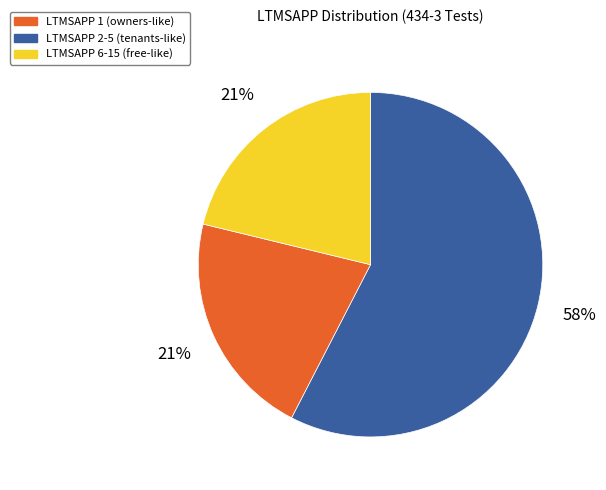

To the nearest percent, what is the average slice percentage?

33%